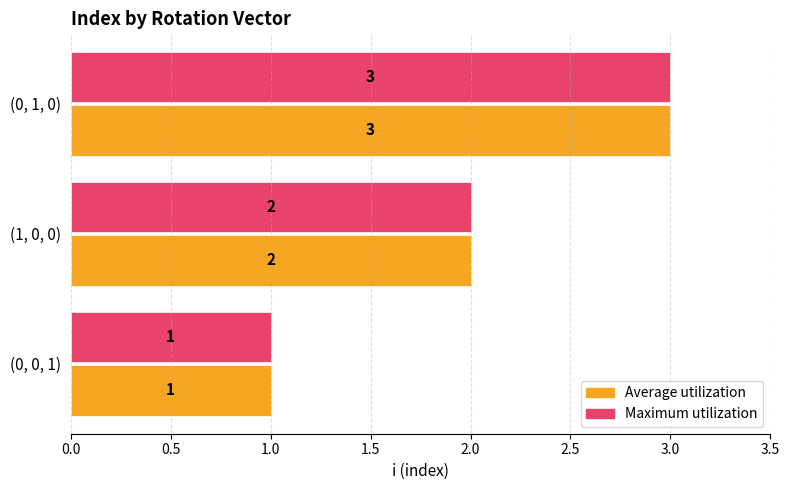

The Average utilization series shows 1 at (1, 0, 0). True or false?

False